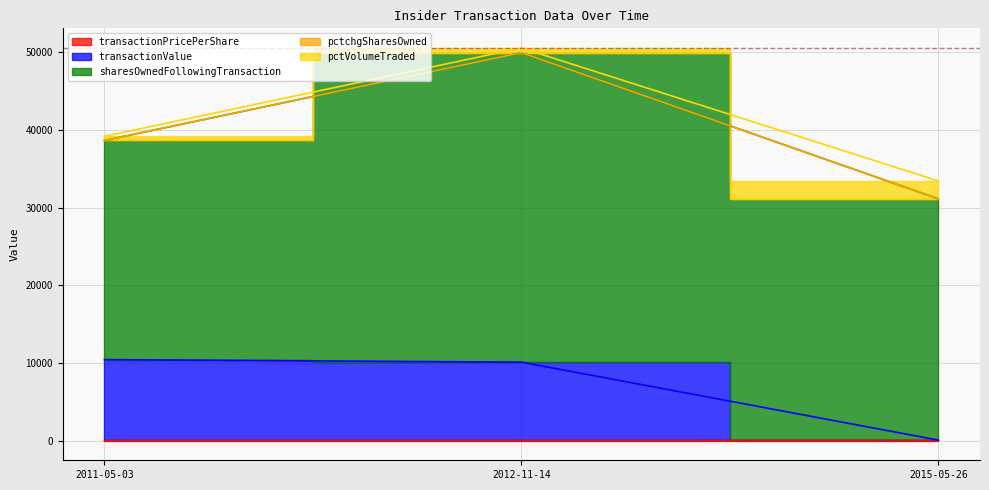

Is it true that transactionValue equals 10085.0 at 2012-11-14?

True